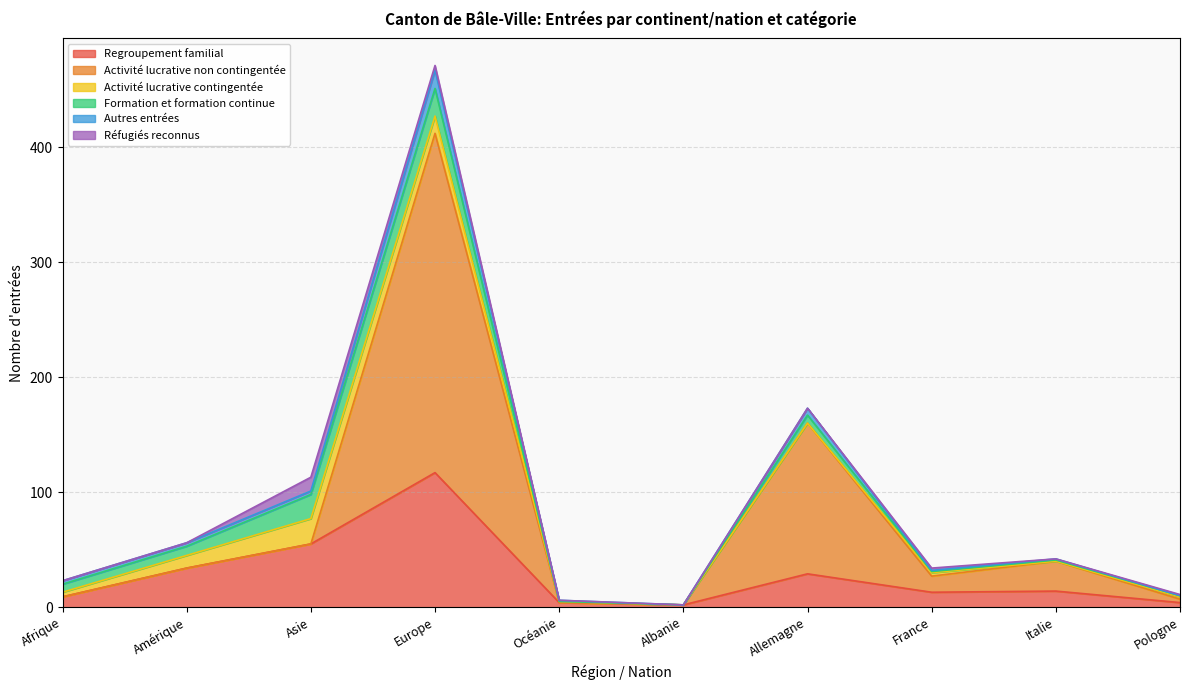

At which category is the sum across all series the highest?

Europe